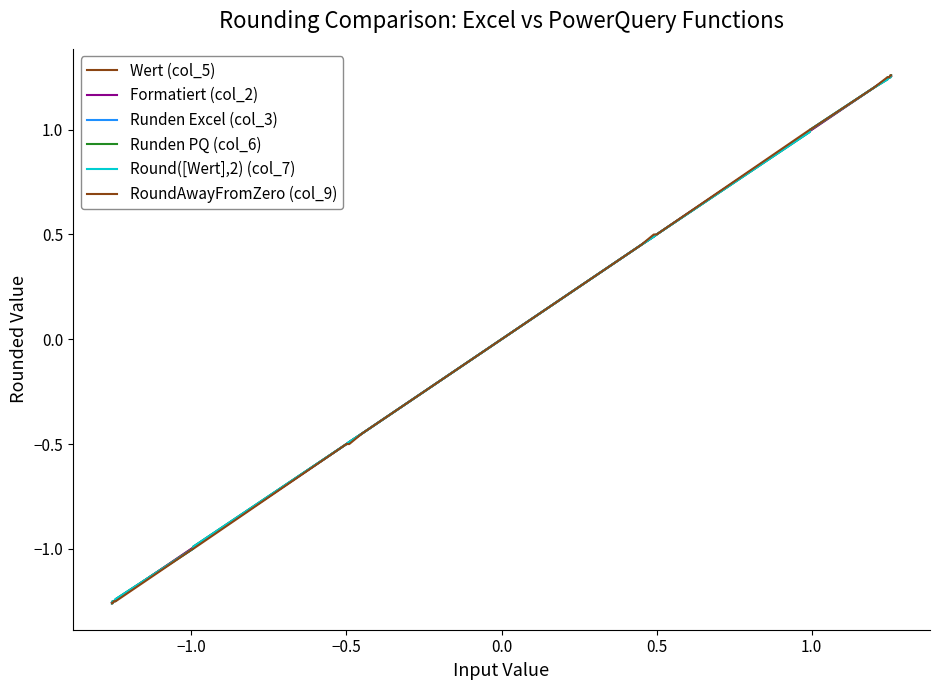

Does the chart display data point markers on the line(s)?

No